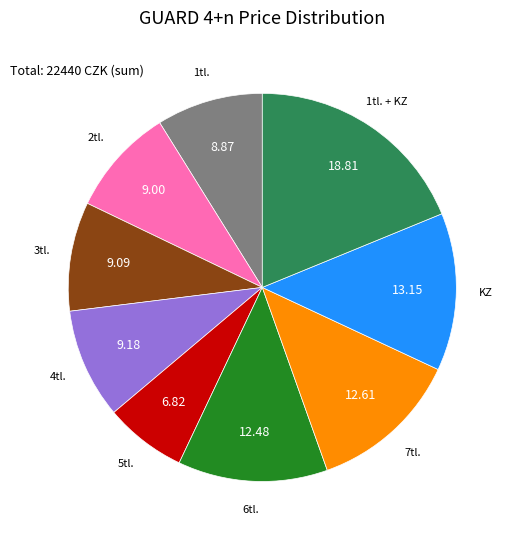

Is 5tl. the majority of the pie?

No